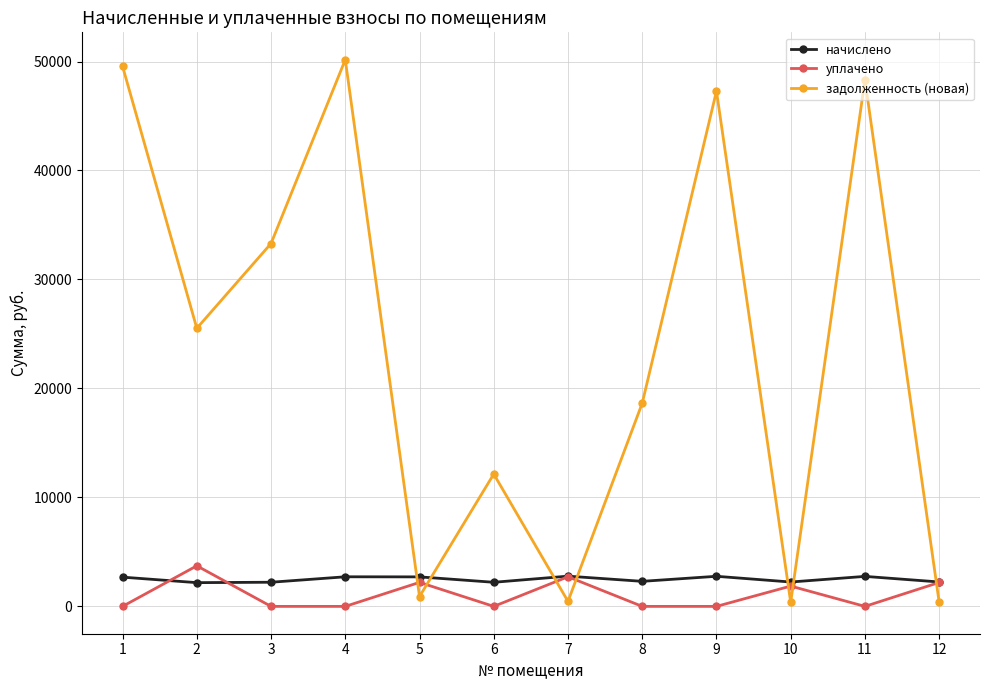

What are all the series names shown in the legend?

начислено, уплачено, задолженность (новая)